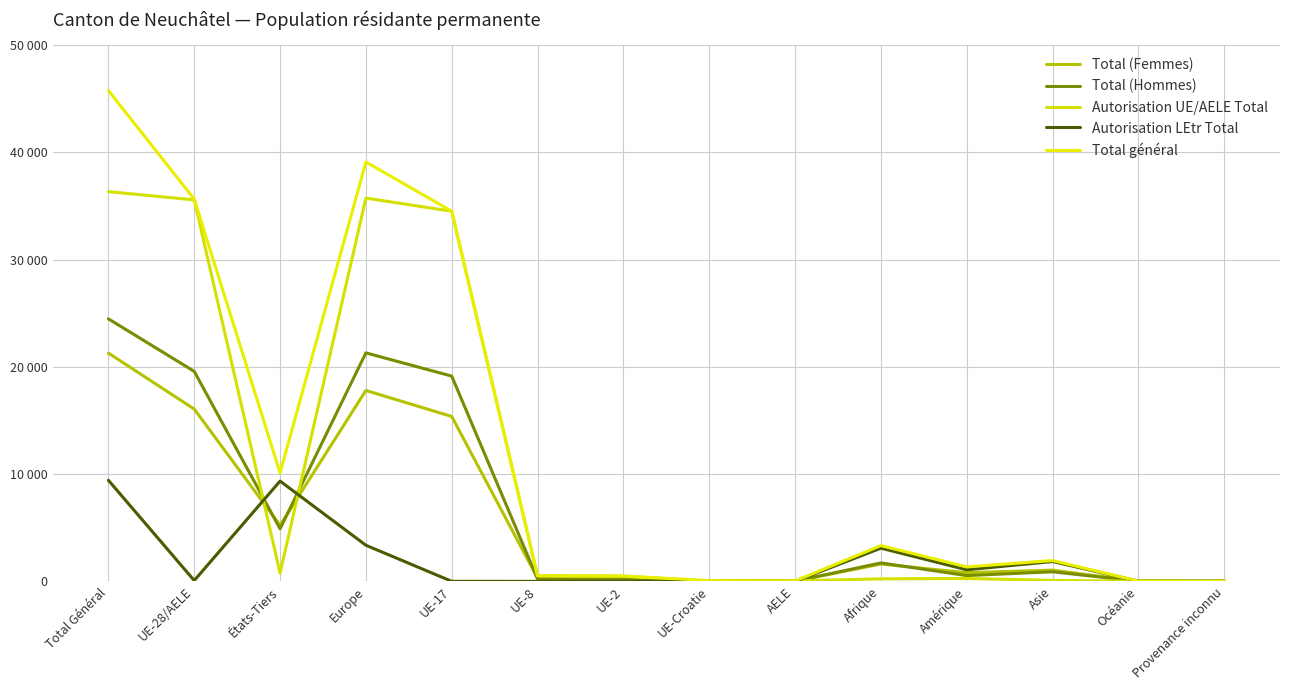

Where do Total (Femmes) and Total (Hommes) first cross each other?

UE-28/AELE and États-Tiers